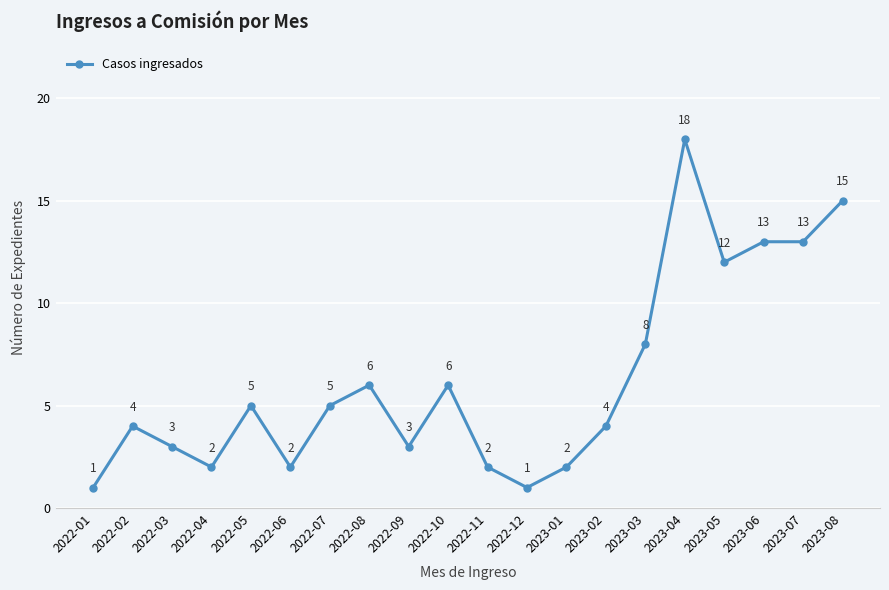

True or false: the data shows 11 at 2022-08.

False